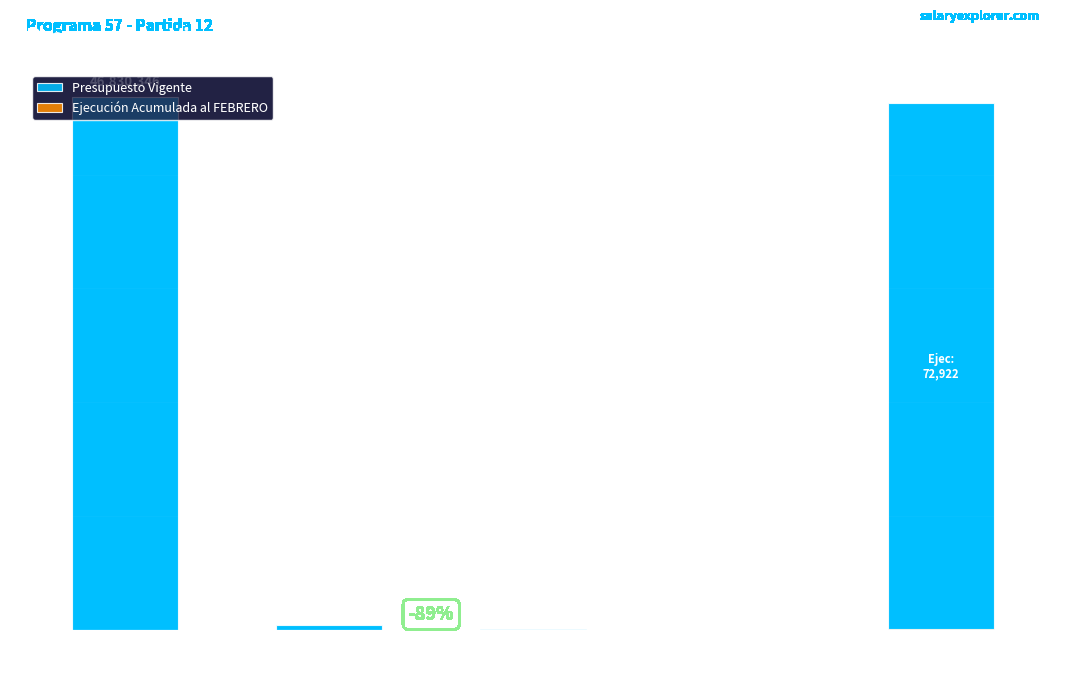

List the series in order of their overall mean, highest first.

Presupuesto Vigente, Ejecución Acumulada al FEBRERO